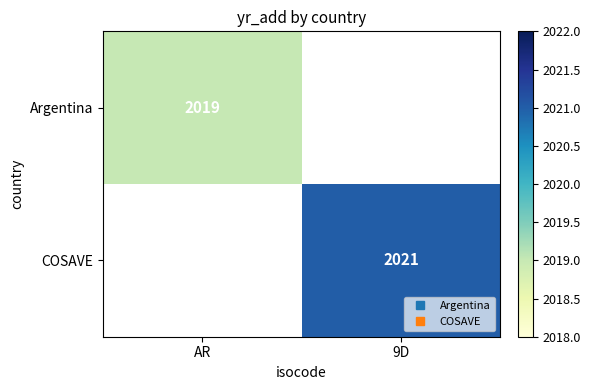

At which label does COSAVE reach its minimum?

AR